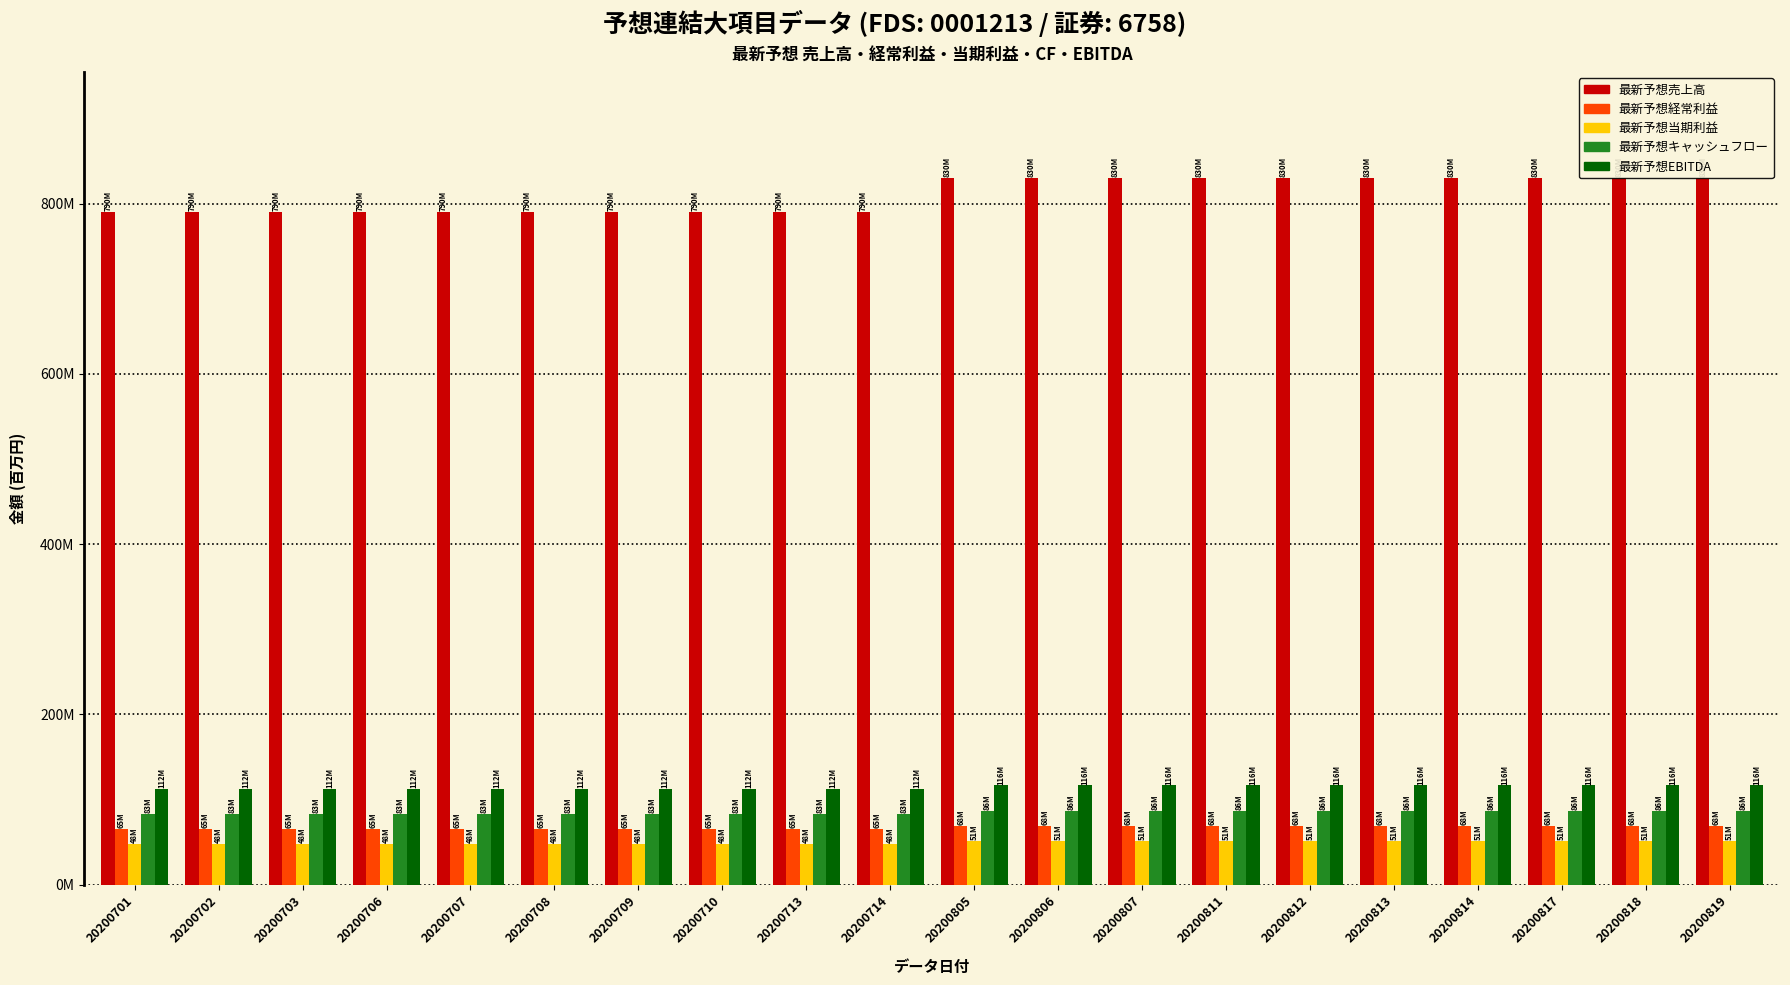

What is the value of the 最新予想売上高 bar at the 1st from the left?

7900000